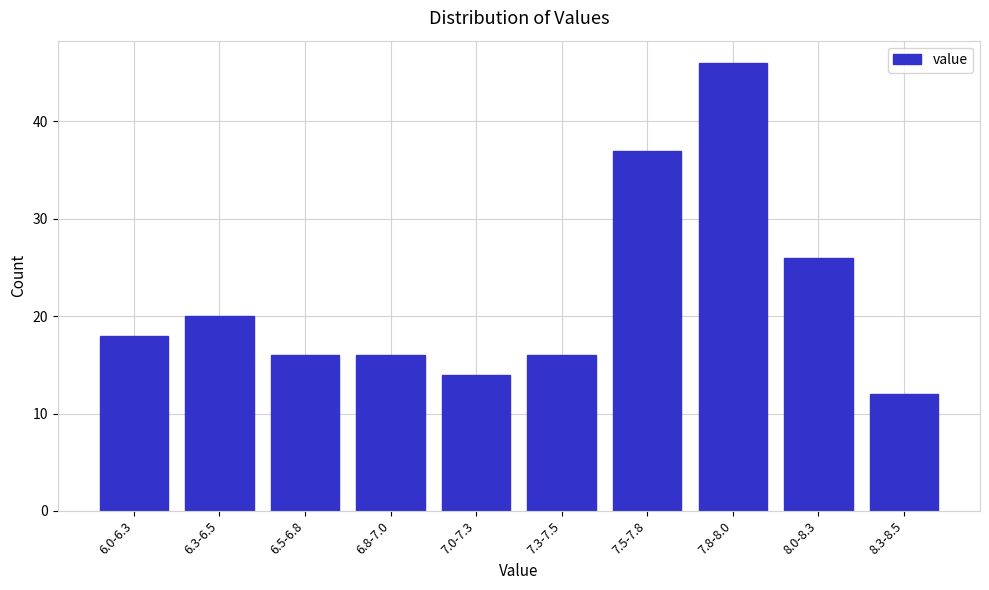

Reading right to left, what are all the values shown in this chart?

12	26	46	37	16	14	16	16	20	18